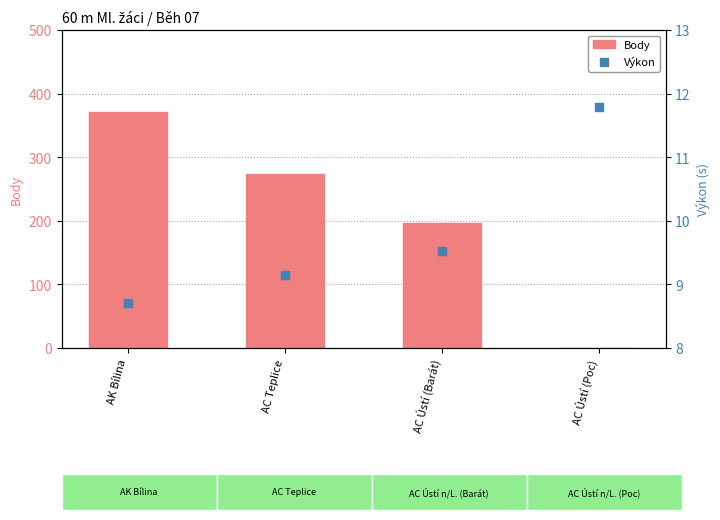

Which series reaches the maximum Y coordinate?

Body